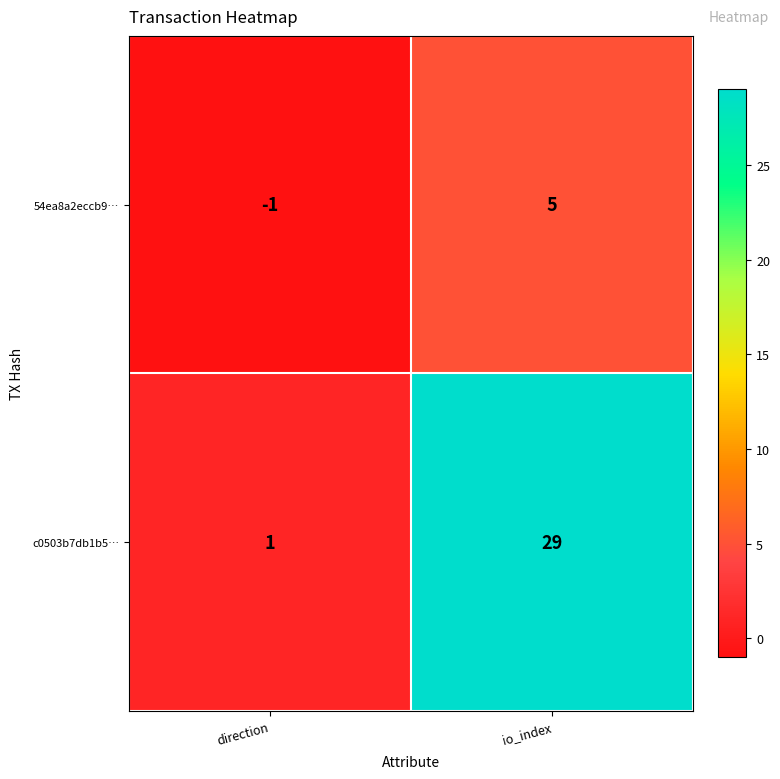

What value does the c0503b7db1b5… series have at io_index, to the nearest 10?

30